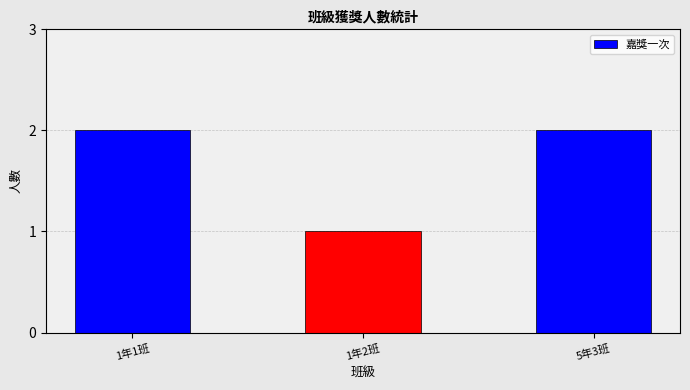

Reading left to right, transcribe all the data shown in this chart.

1年1班=2	1年2班=1	5年3班=2